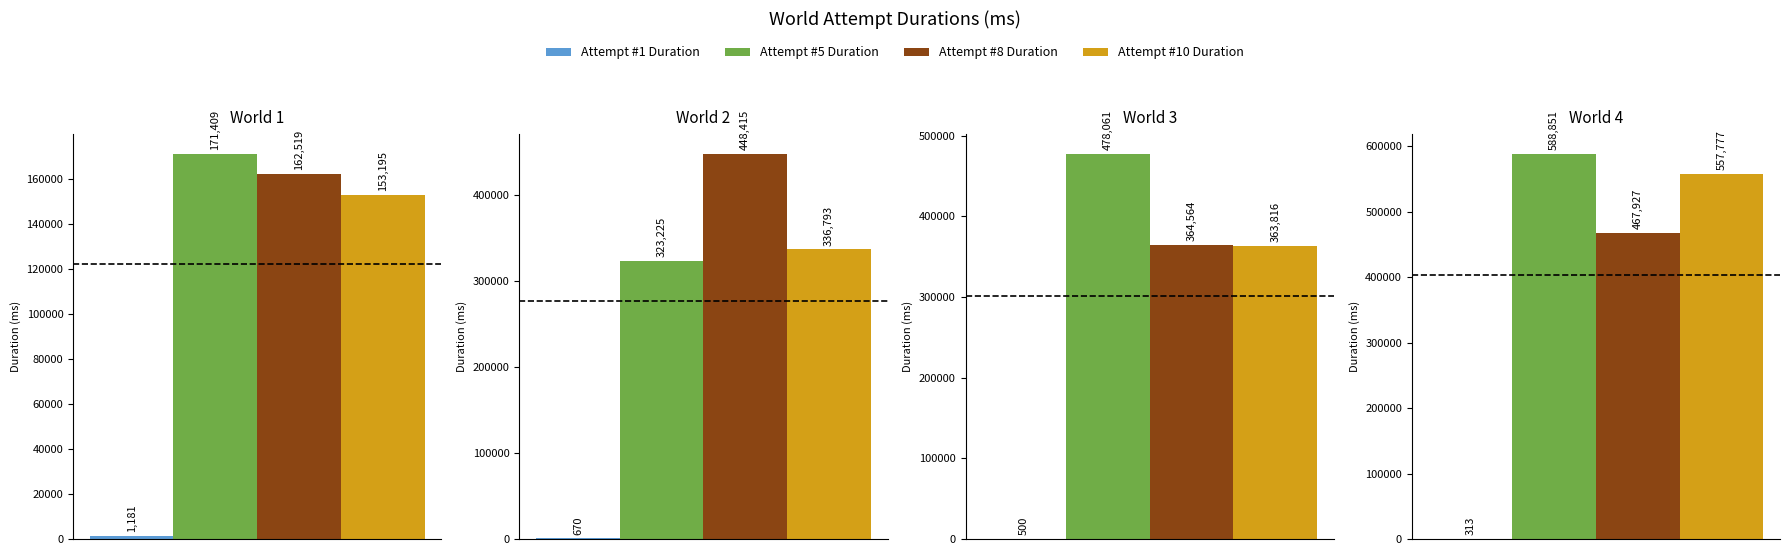

Are the bars horizontal?

No